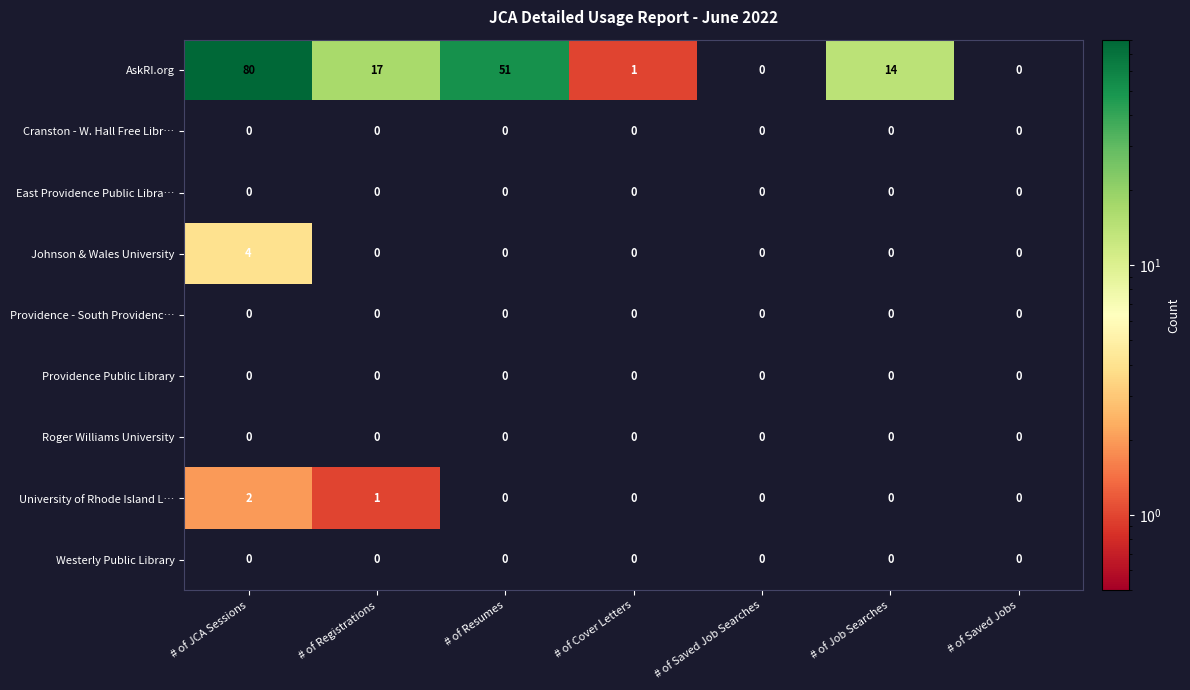

What is the maximum value shown in the chart?

80